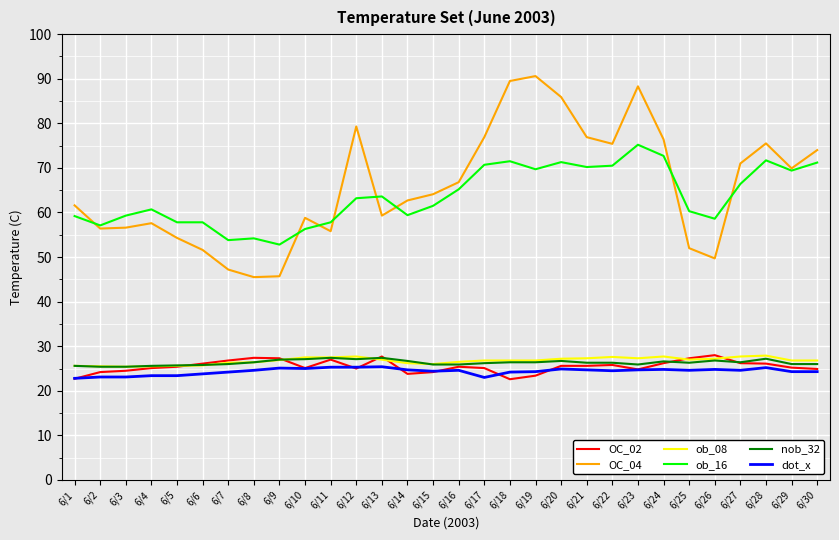

True or false: dot_x has a value of 5.3 at 6/26.

False